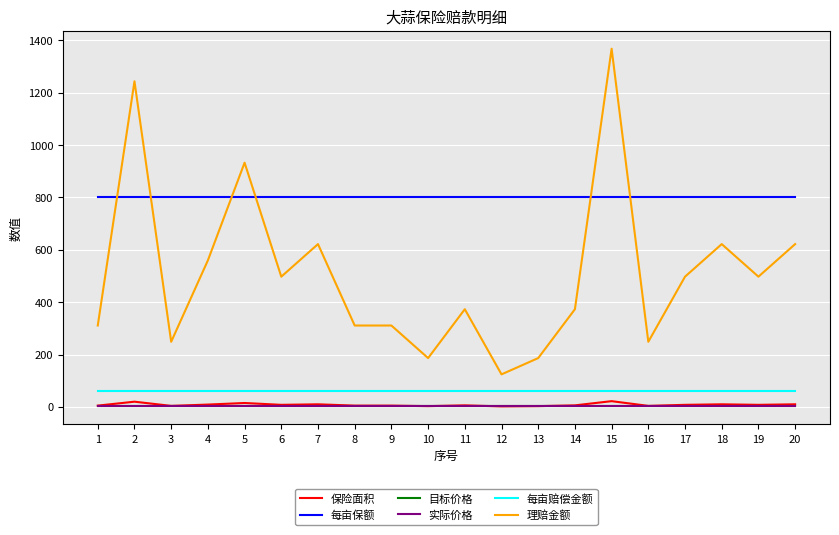

Which series has the largest total across all categories?

每亩保额